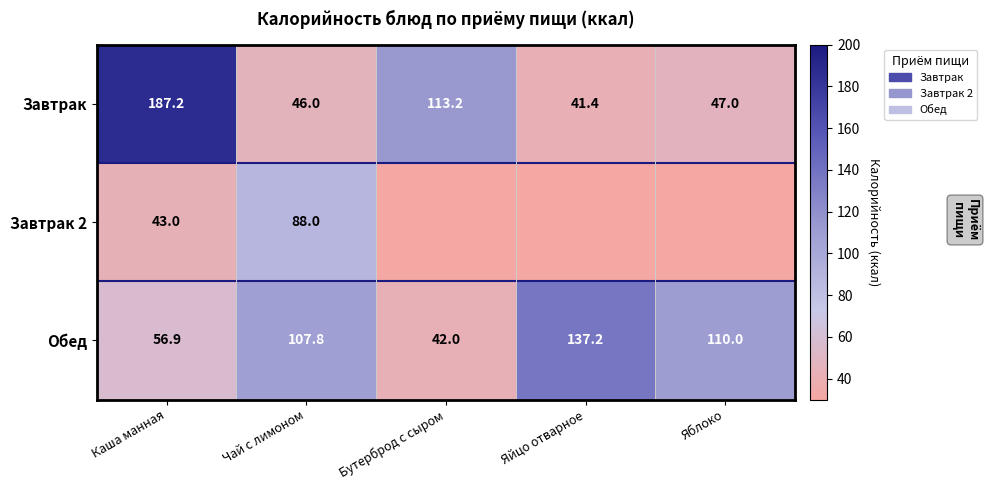

Which series changed the most between Каша манная and Яйцо отварное?

Завтрак